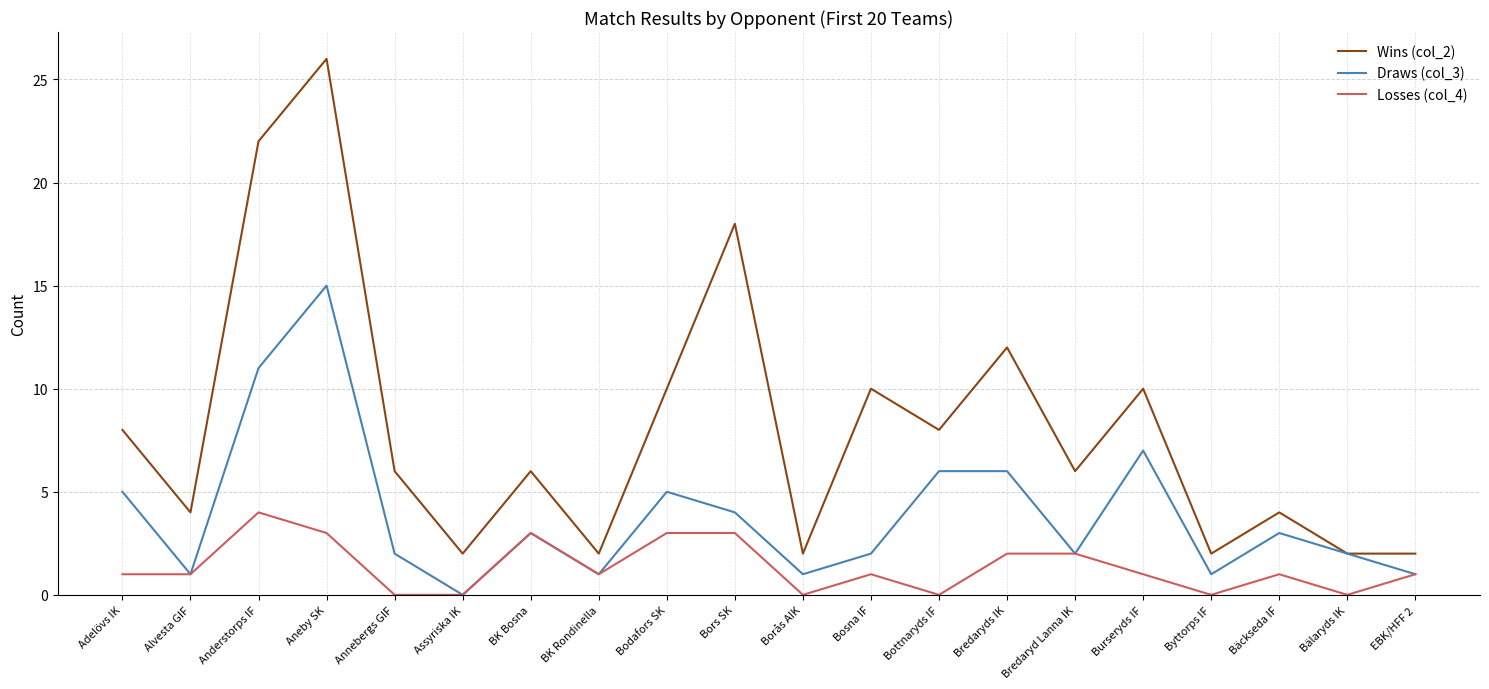

How many distinct data groups are displayed?

3